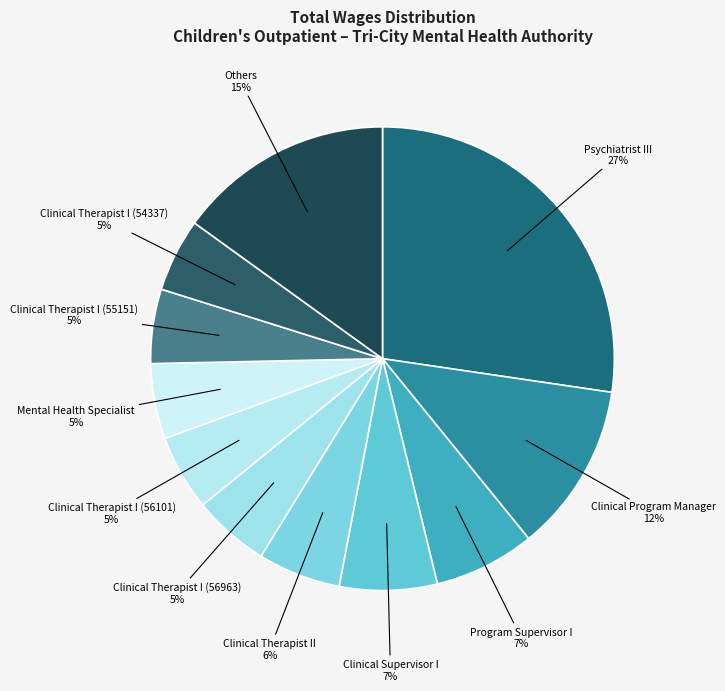

Which category has the biggest portion of the pie?

Psychiatrist III